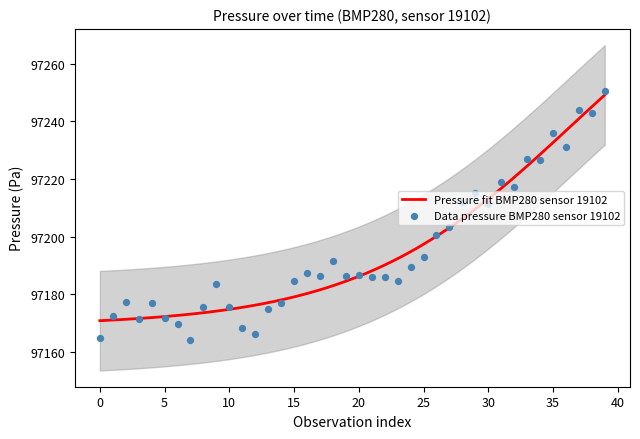

What is the maximum value for Pressure fit BMP280 sensor 19102?

97249.2